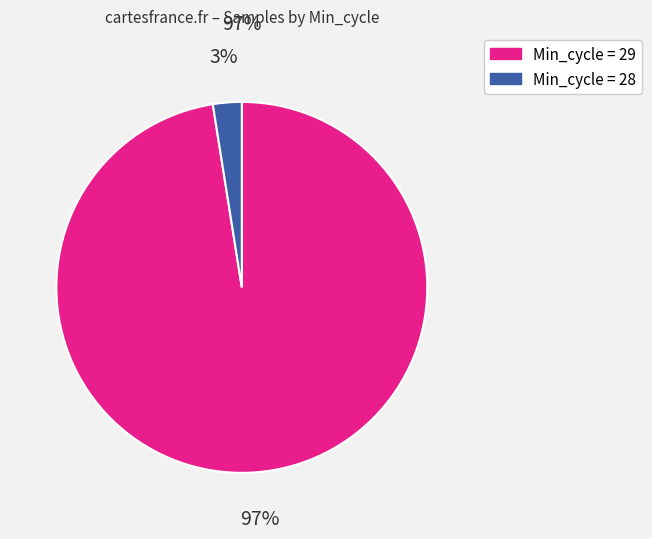

To the nearest percent, what is the average slice percentage?

50%